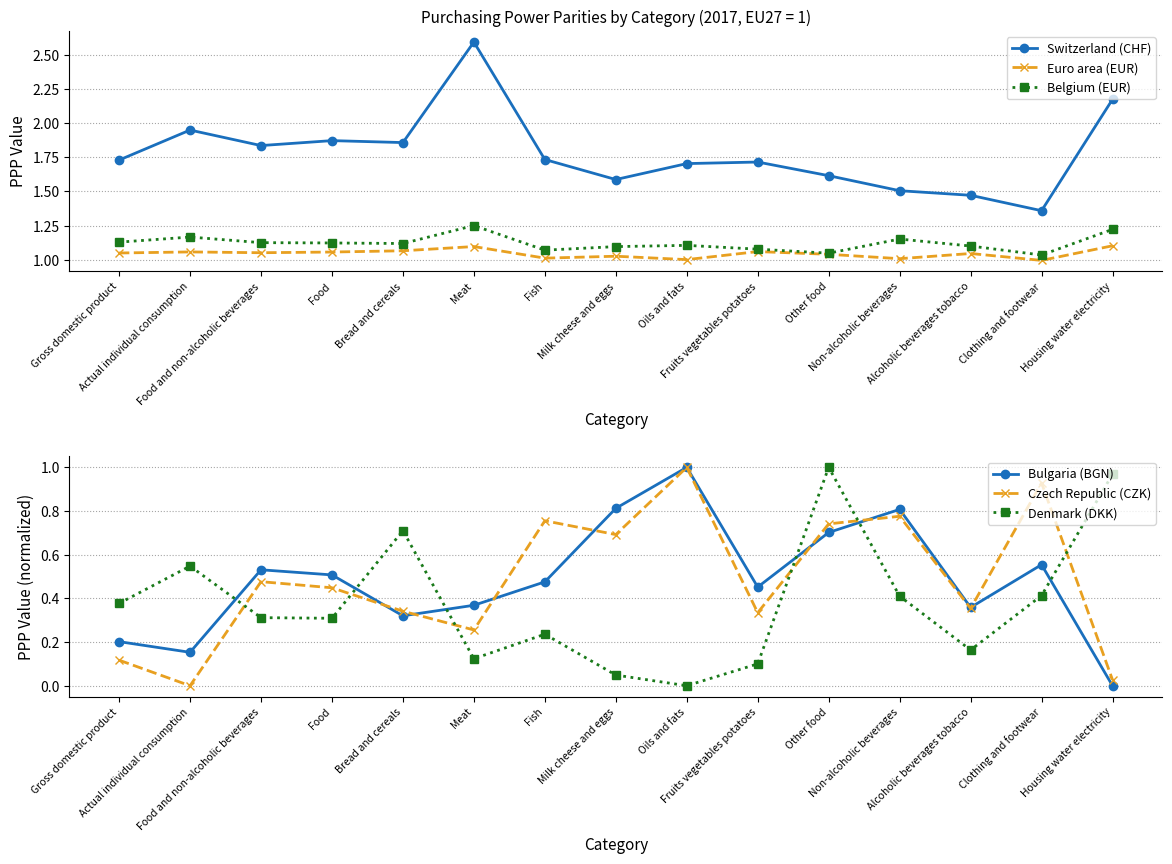

What is the label of the 4th point from the left?

Food